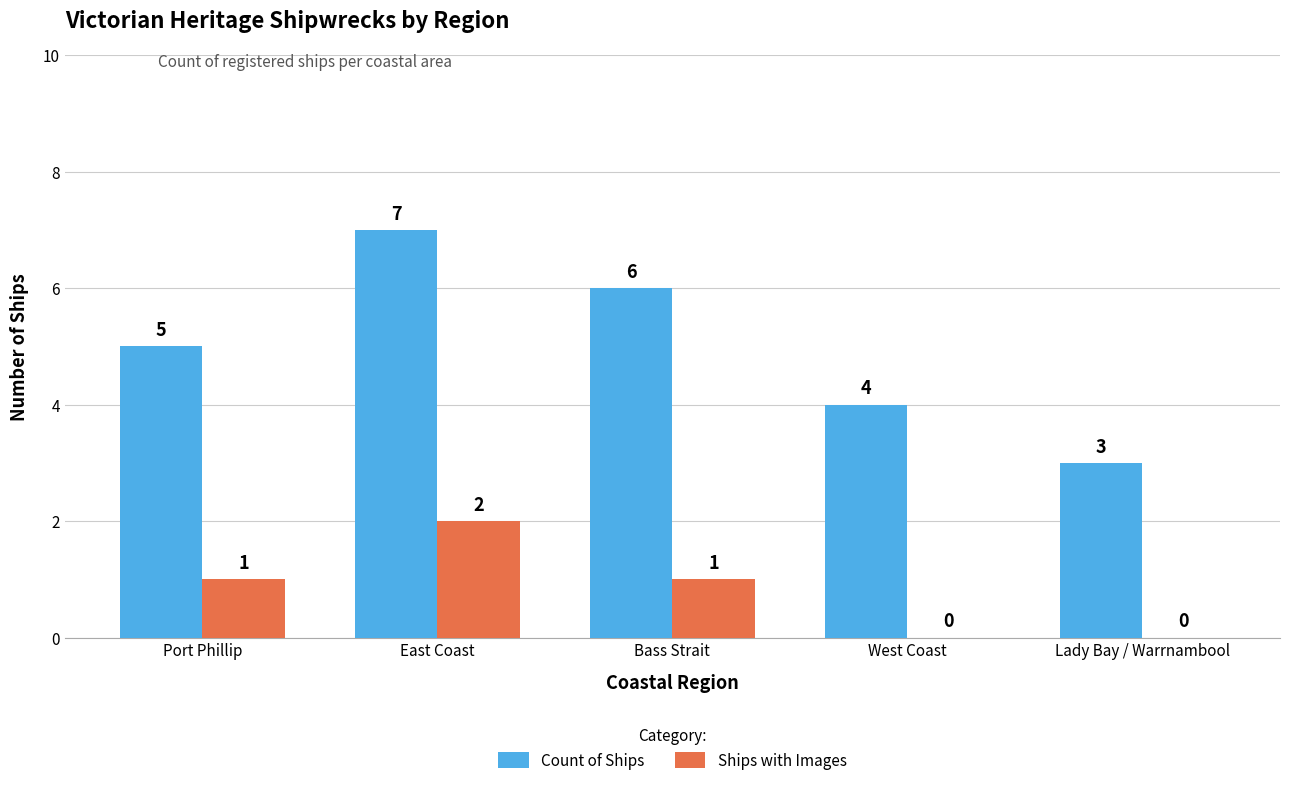

Which series changed the most between Port Phillip and East Coast?

Count of Ships